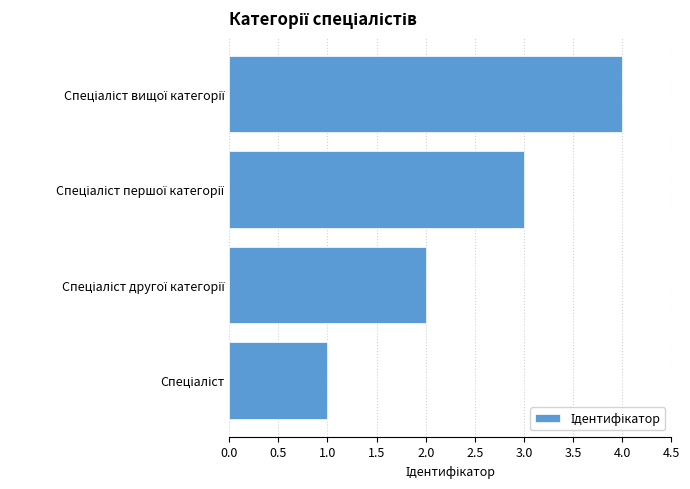

What is the maximum value shown in the chart?

4